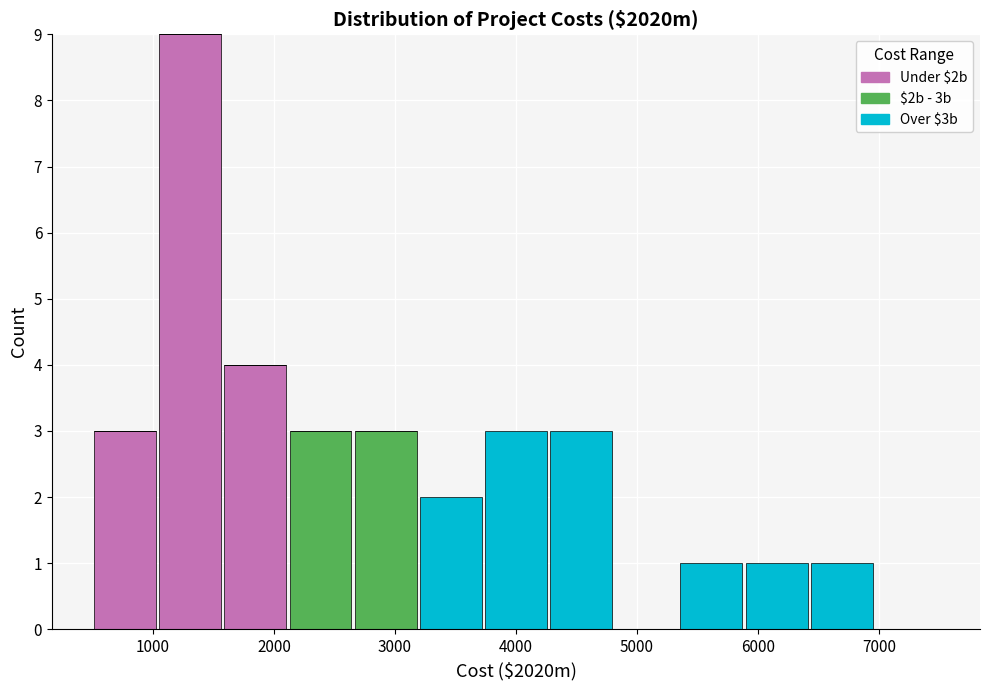

Reading left to right, list every stacked bar in this chart as the range it spans on the x-axis followed by its total height. Neither the bar edges nor the heights are printed on the chart, so give them approximately, as read against the axes.

500 to 1000: 3
1000 to 1600: 9
1600 to 2100: 4
2100 to 2700: 3
2700 to 3200: 3
3200 to 3700: 2
3700 to 4300: 3
4300 to 4800: 3
4800 to 5300: 0
5300 to 5900: 1
5900 to 6400: 1
6400 to 7000: 1
7000 to 7500: 0